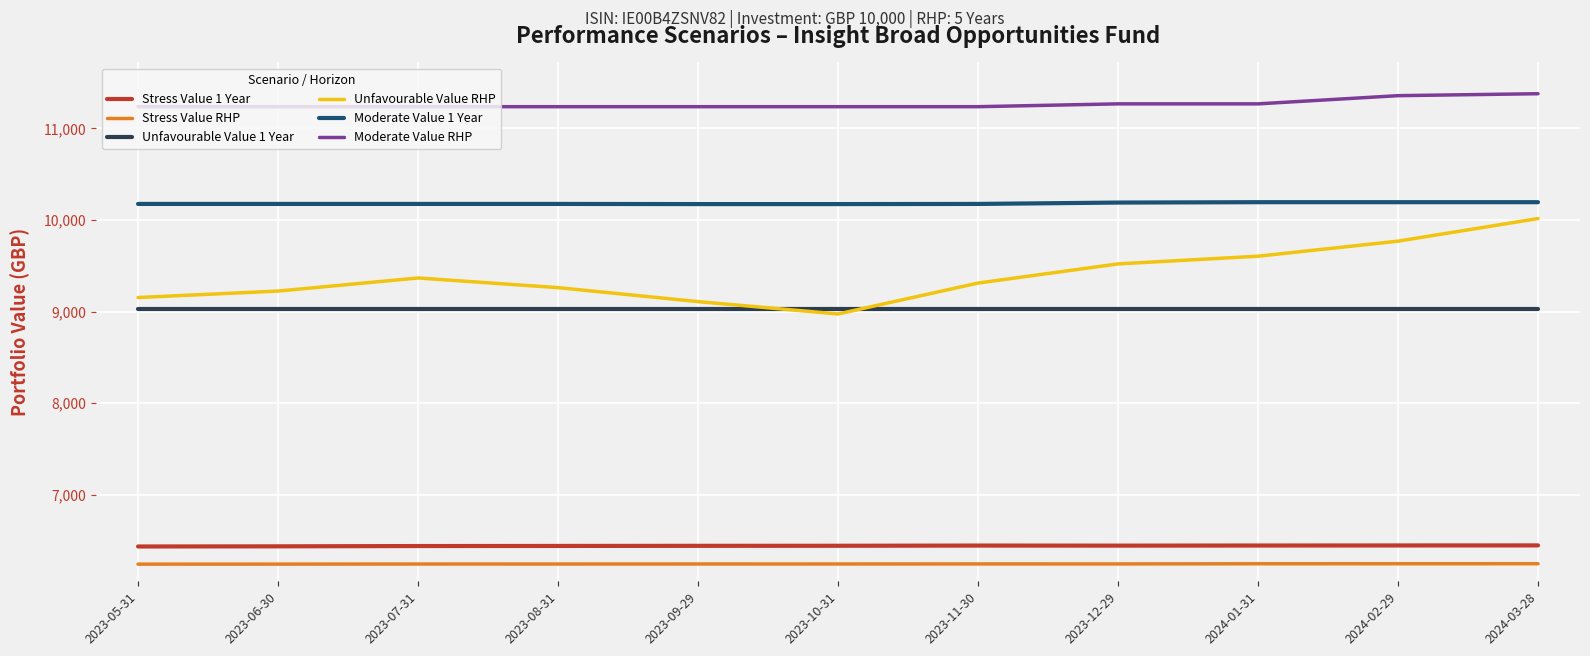

Which category has the highest value in the Unfavourable Value RHP series?

2024-03-28